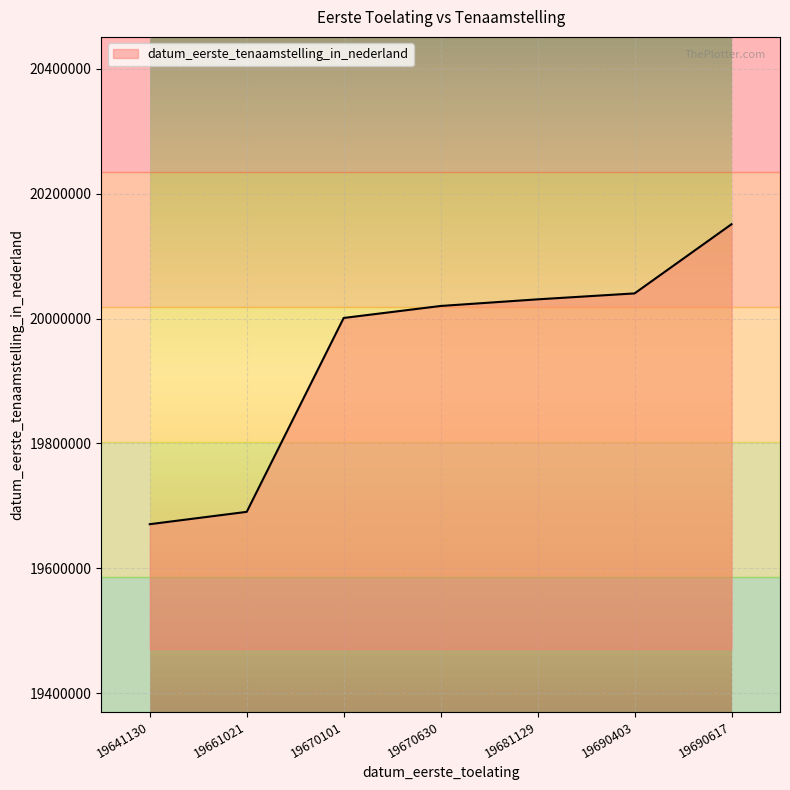

What is the sum of the values at 19690617 and 19690403?

40191251